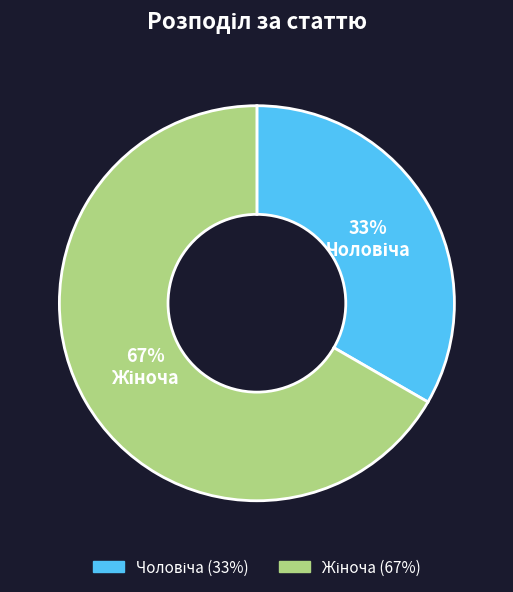

To the nearest percent, what is the average slice percentage?

50%